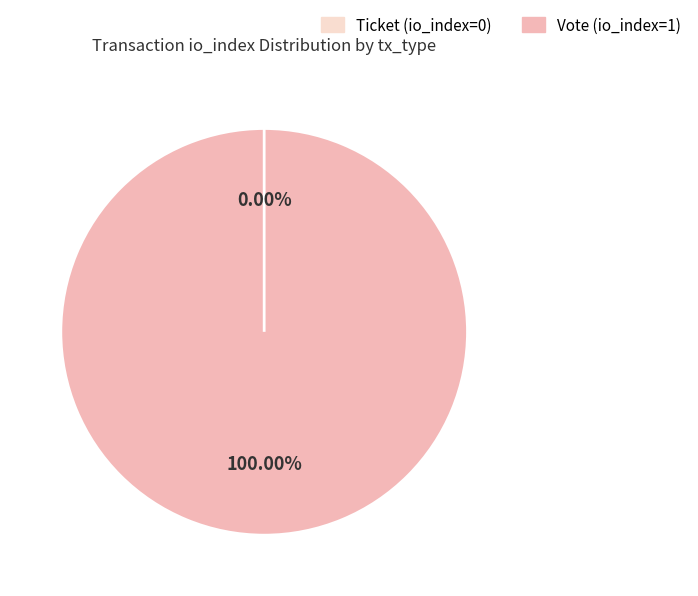

Count the number of slices in the pie.

2